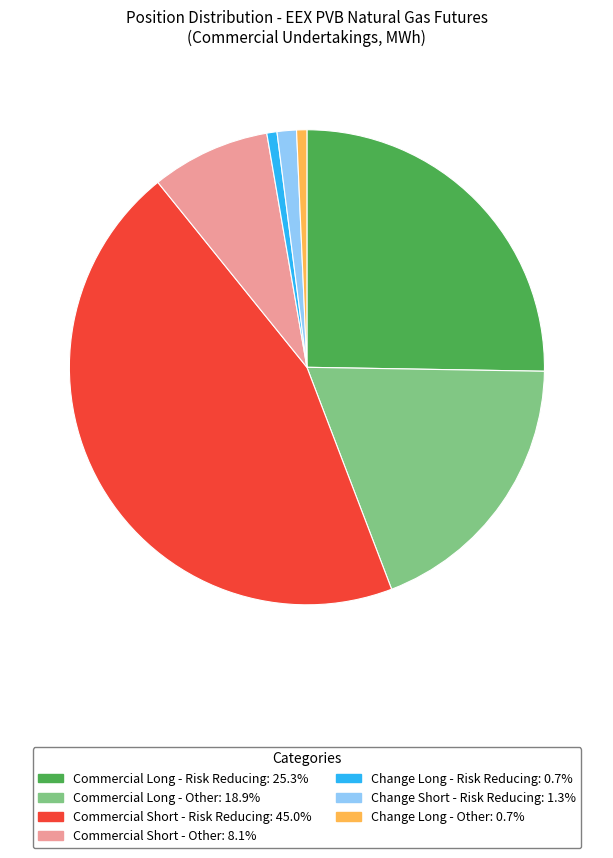

The Commercial Short - Other slice represents 8% of the pie. True or false?

True